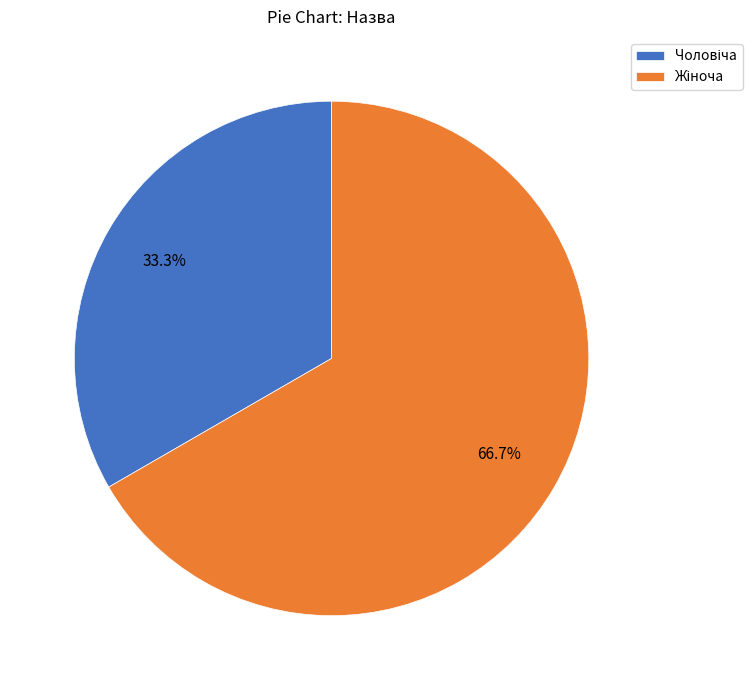

Does any single category account for the majority?

Yes